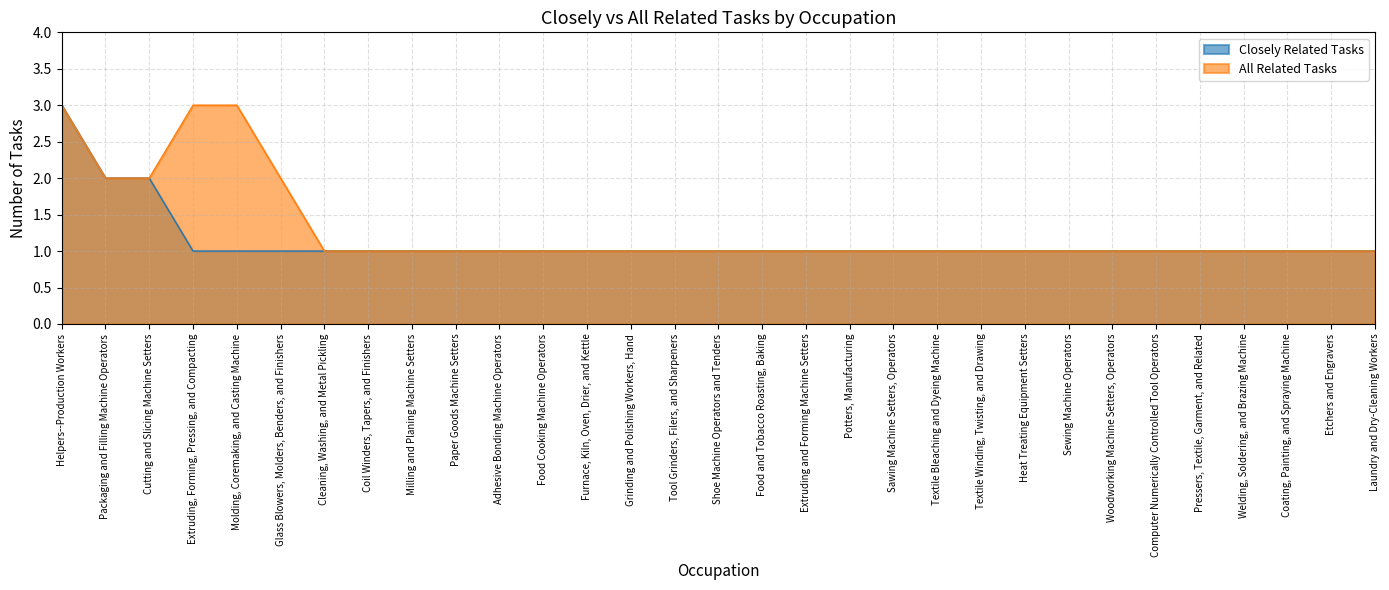

How many lines are shown in the chart?

2